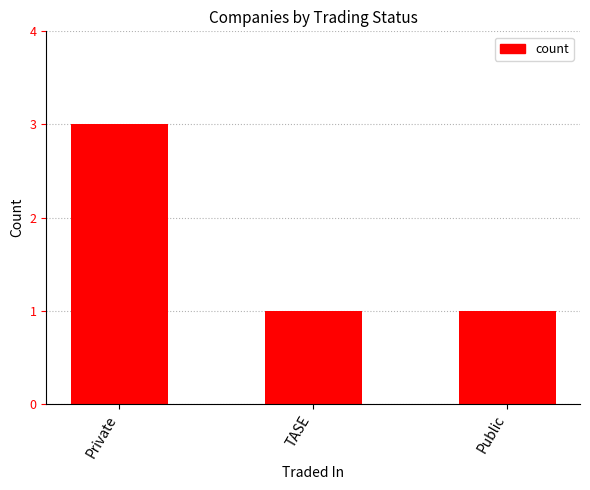

What is the maximum value shown in the chart?

3